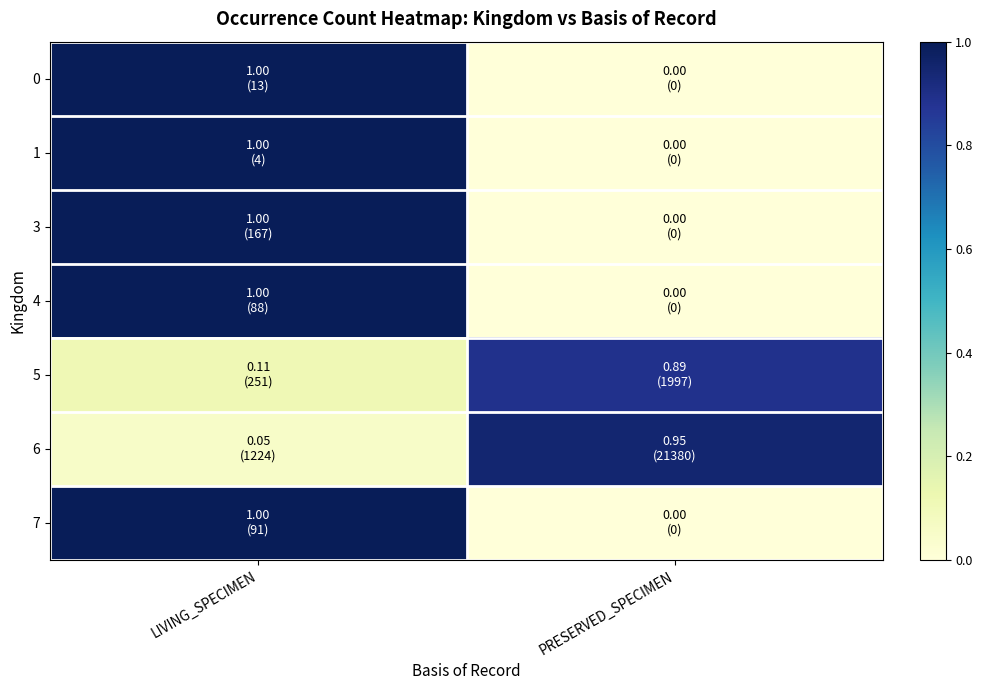

How many categories are shown in the chart?

2